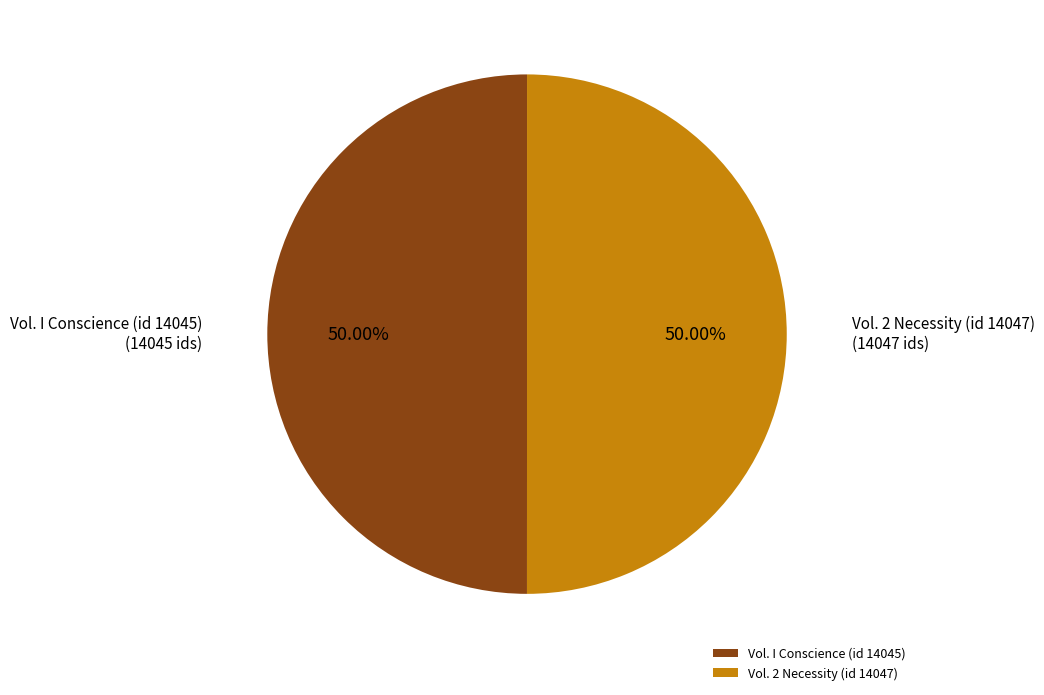

What is the ratio of the value at Vol. 2 Necessity (id 14047) to the value at Vol. I Conscience (id 14045)?

1.0